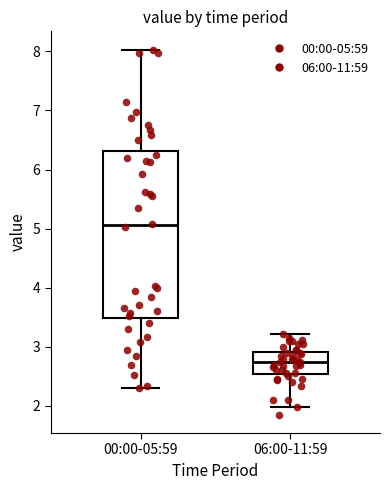

Reading left to right, transcribe this box plot: for each box, give where its median line is, the range the box spans, and where its two whiskers end, as read against the y-axis. The values are not printed on the chart, so give them approximately, as read against the axis.

00:00-05:59: median 5.1, box 3.5 to 6.3, whiskers 2.3 to 8.0
06:00-11:59: median 2.8, box 2.5 to 2.9, whiskers 2.0 to 3.2